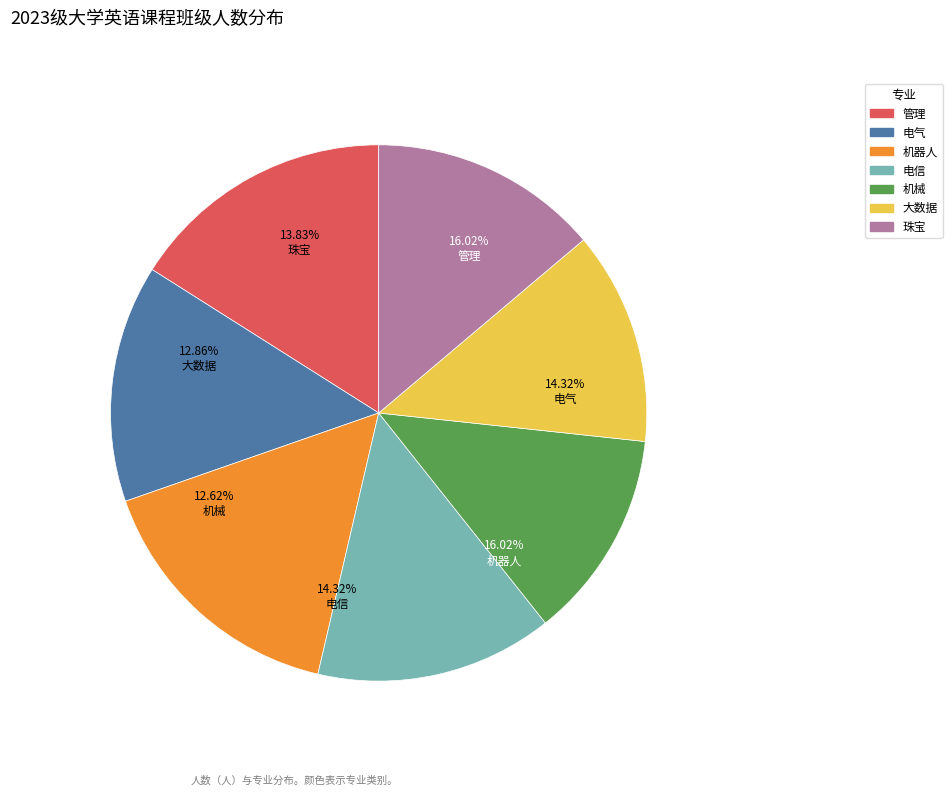

Rank the categories by value from highest to lowest.

管理, 机器人, 电气, 电信, 珠宝, 大数据, 机械